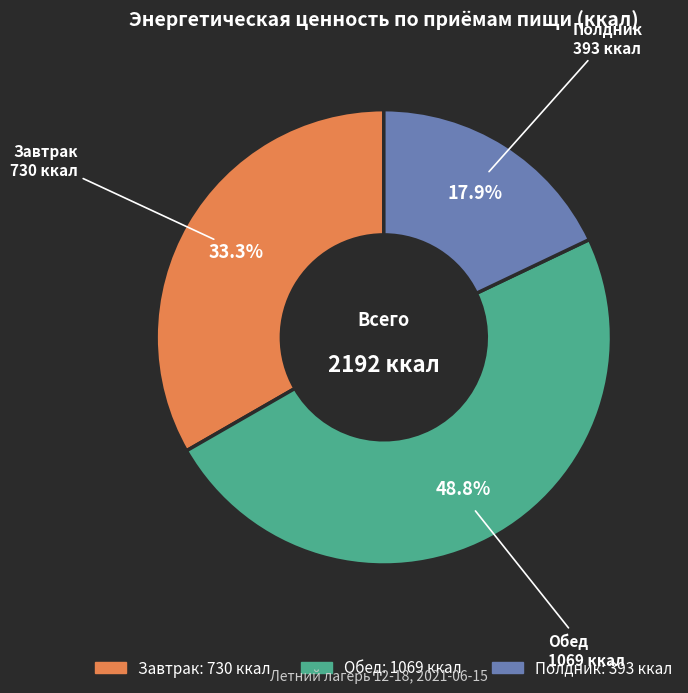

True or false: Обед accounts for 49% of the total.

True